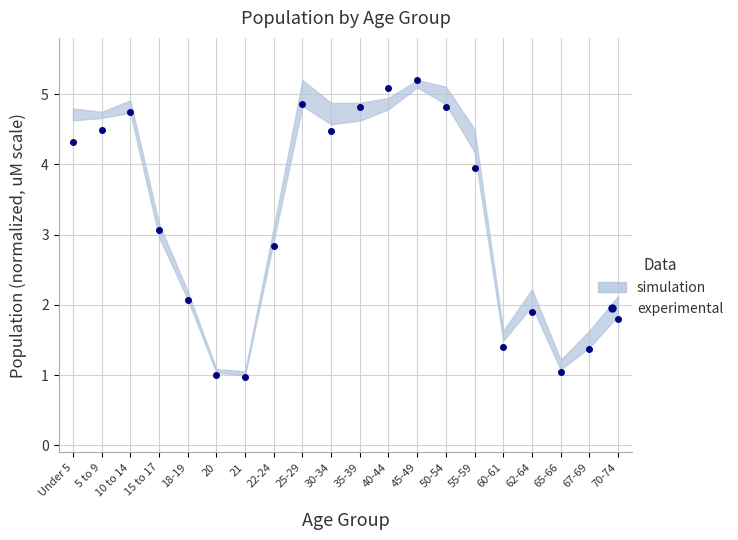

What is the value of the 2nd point from the left?

4.5